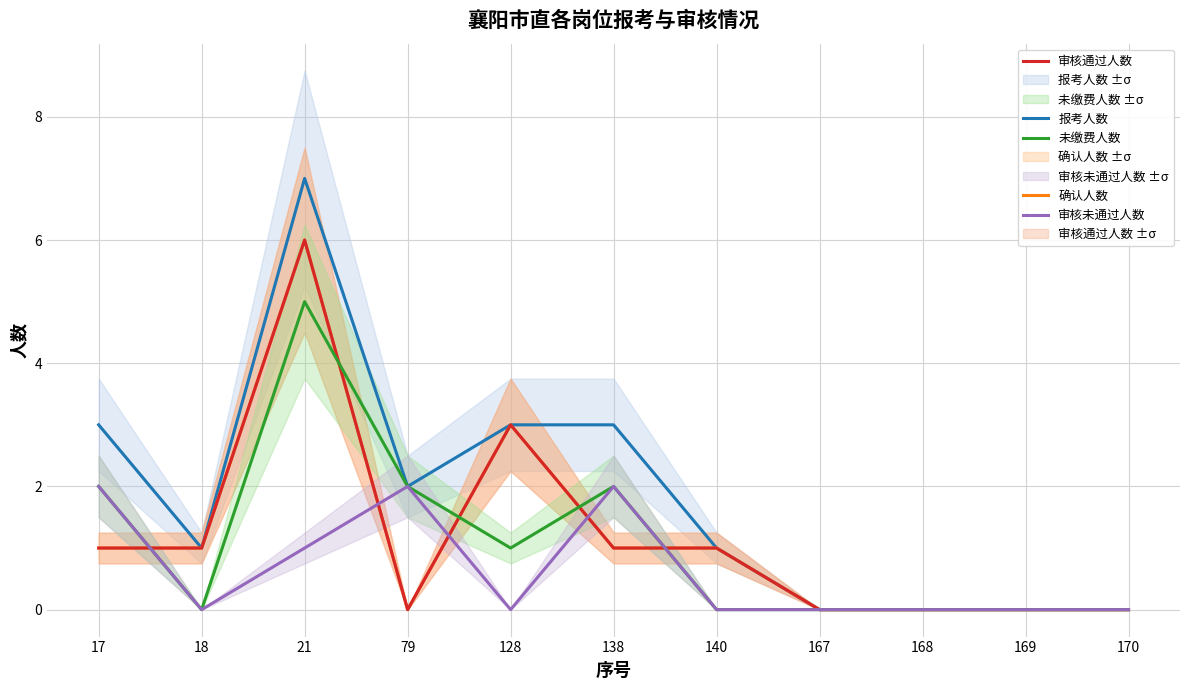

Is it true that 确认人数 equals 1 at 140?

False